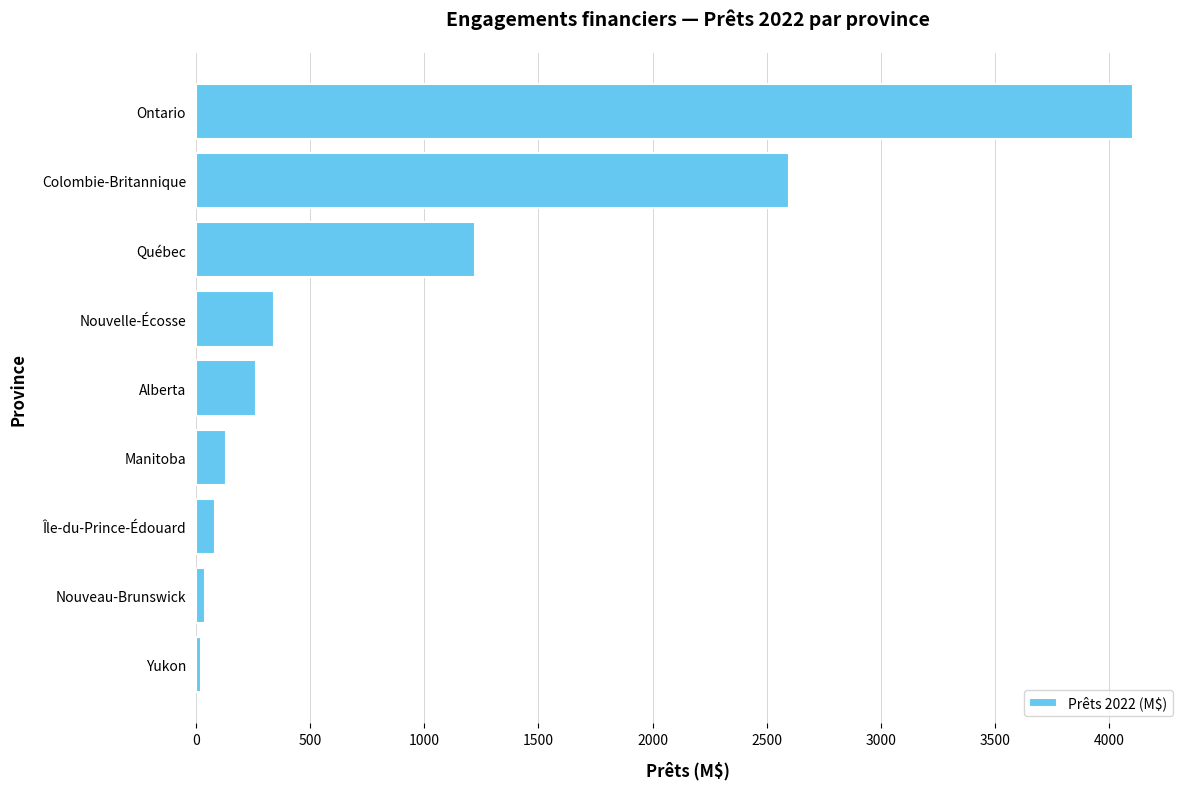

Which has a higher value, Nouveau-Brunswick or Ontario?

Ontario